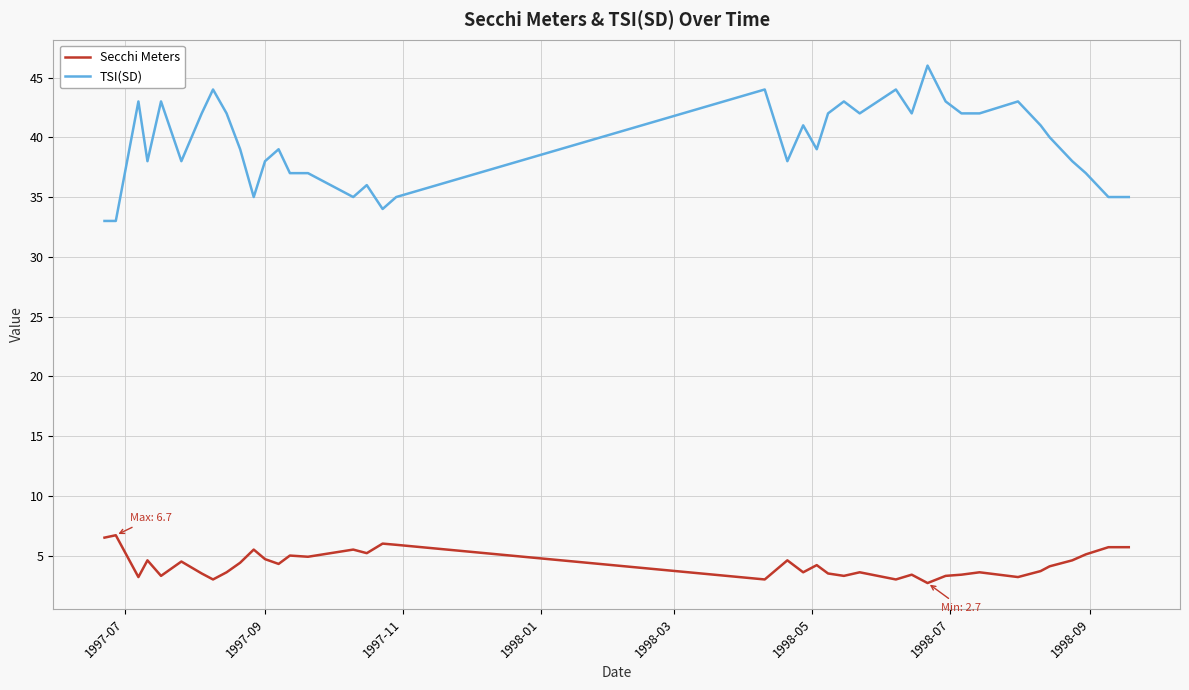

What is the difference between the maximum and minimum values in the Secchi Meters series?

4.0